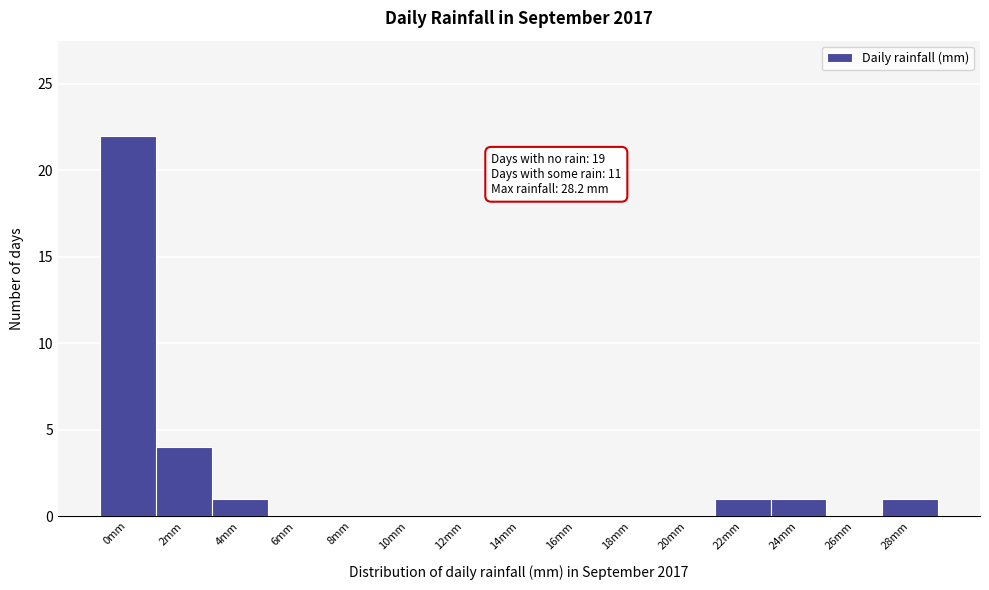

Reading right to left, extract all data points from this chart.

28mm=1	26mm=0	24mm=1	22mm=1	20mm=0	18mm=0	16mm=0	14mm=0	12mm=0	10mm=0	8mm=0	6mm=0	4mm=1	2mm=4	0mm=22